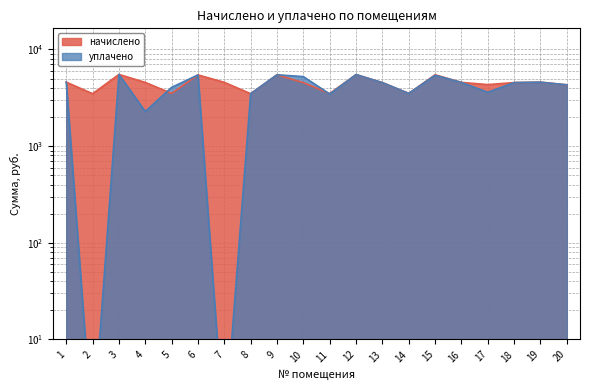

Which has a higher value, 3 or 2?

3